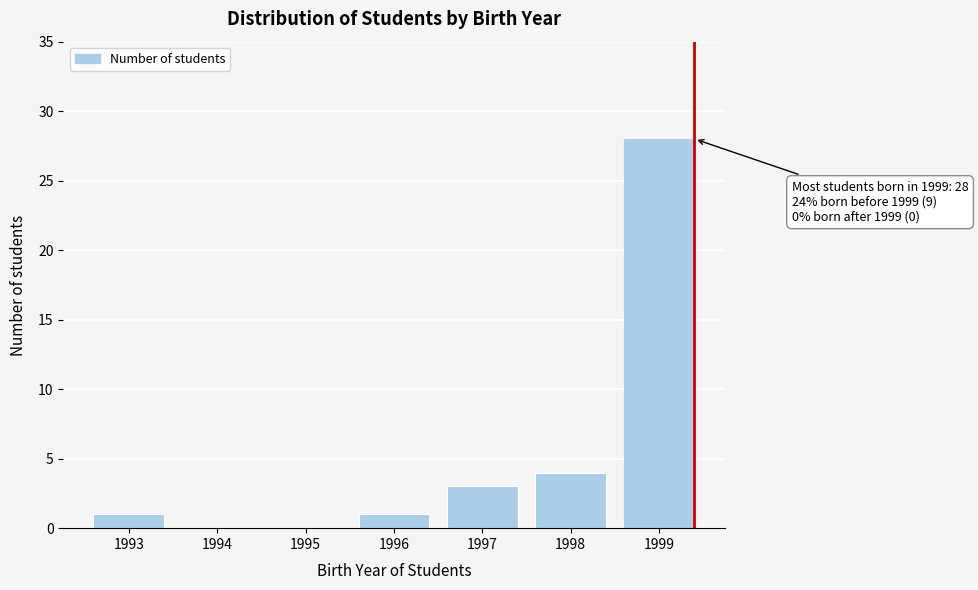

Reading left to right, transcribe all the data shown in this chart.

1993=1	1994=0	1995=0	1996=1	1997=3	1998=4	1999=28